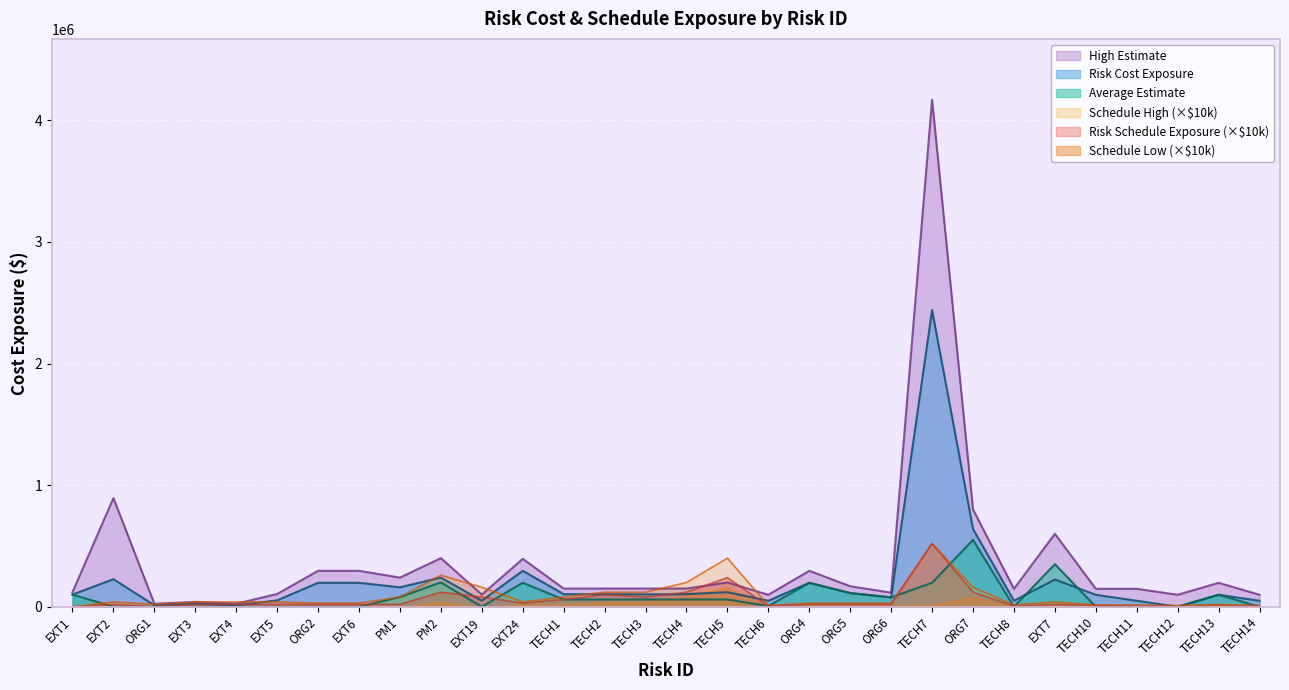

Which series has the widest spread of values?

High Estimate